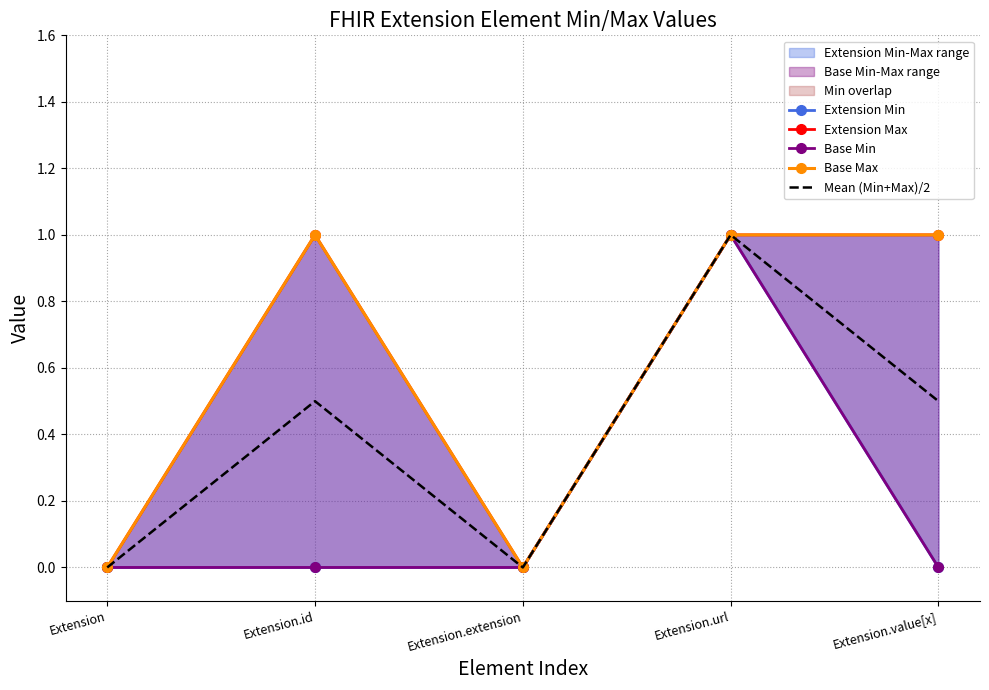

How many data points in Extension Max are less than 1?

2